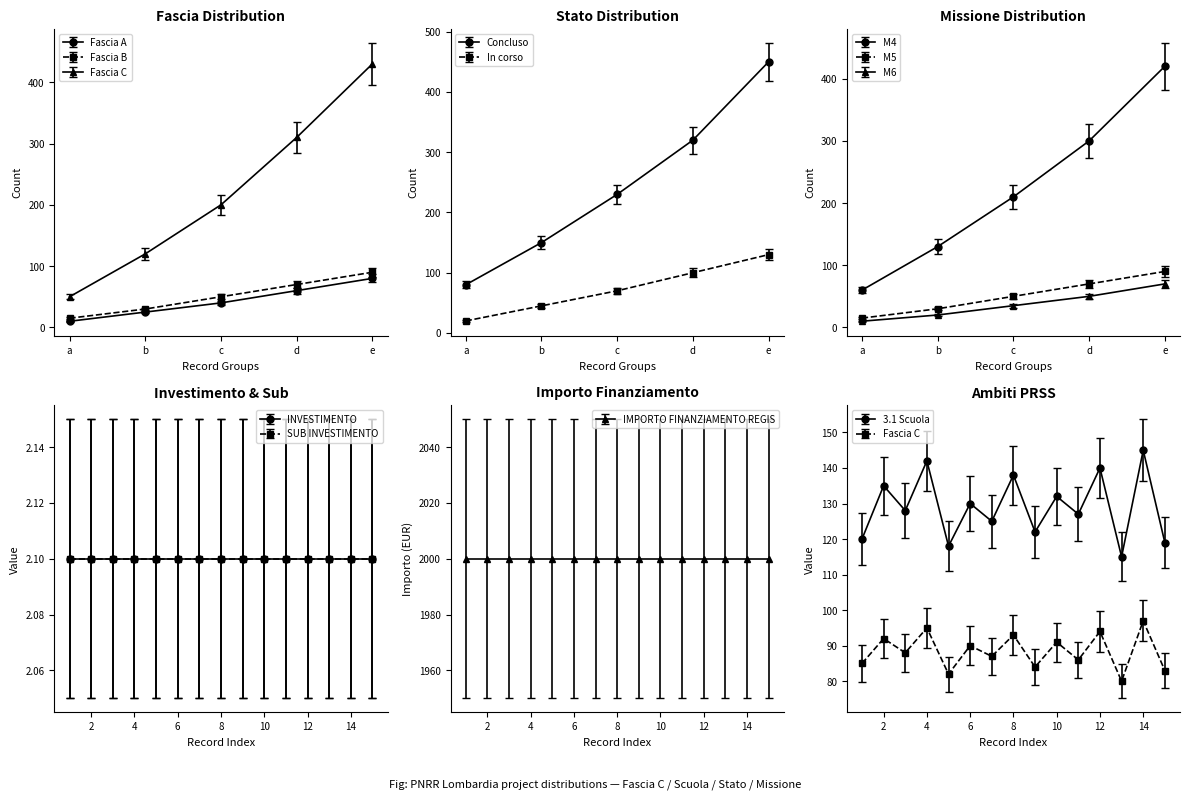

Is the value of IMPORTO FINANZIAMENTO REGIS at PORTO CERESIO greater than the value of INVESTIMENTO at LONATE CEPPINO?

Yes